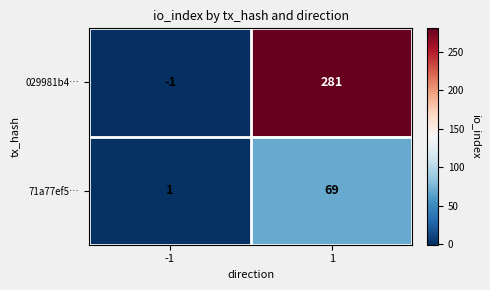

Which series has the widest spread of values?

029981b4…